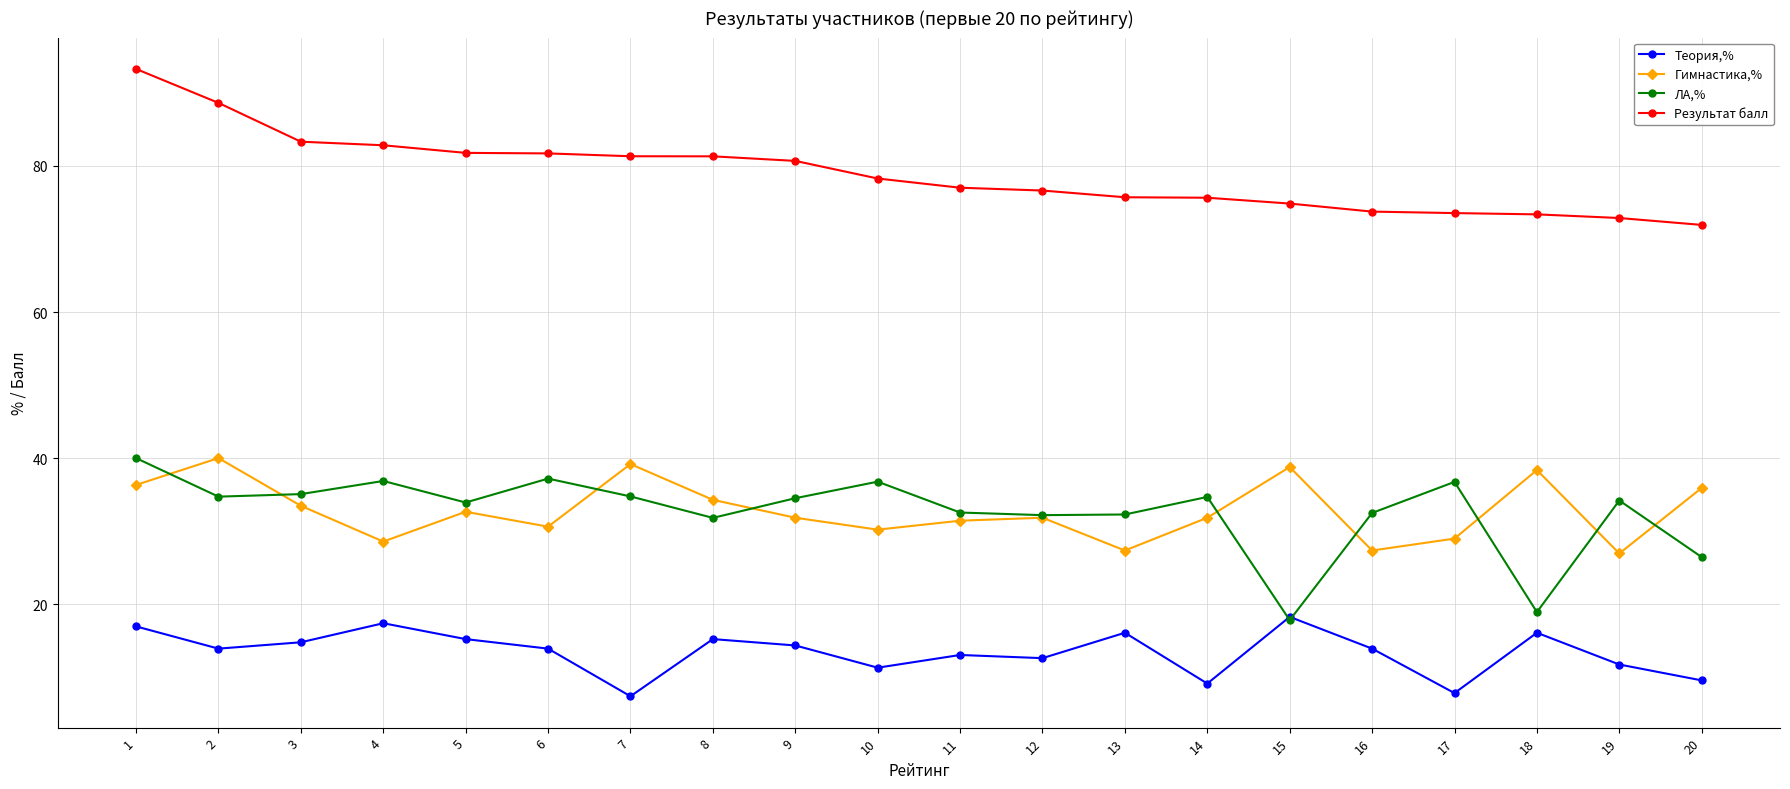

At which category does Гимнастика,% reach its first local peak?

2